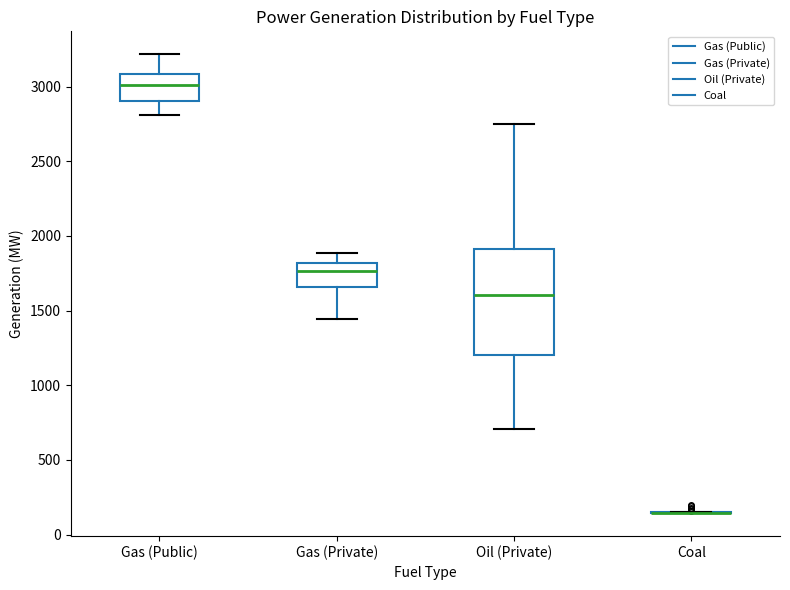

Where is the lower edge of the box for Gas (Private) on the y-axis? The values are not printed on the chart, so give them approximately, as read against the axis.

1650